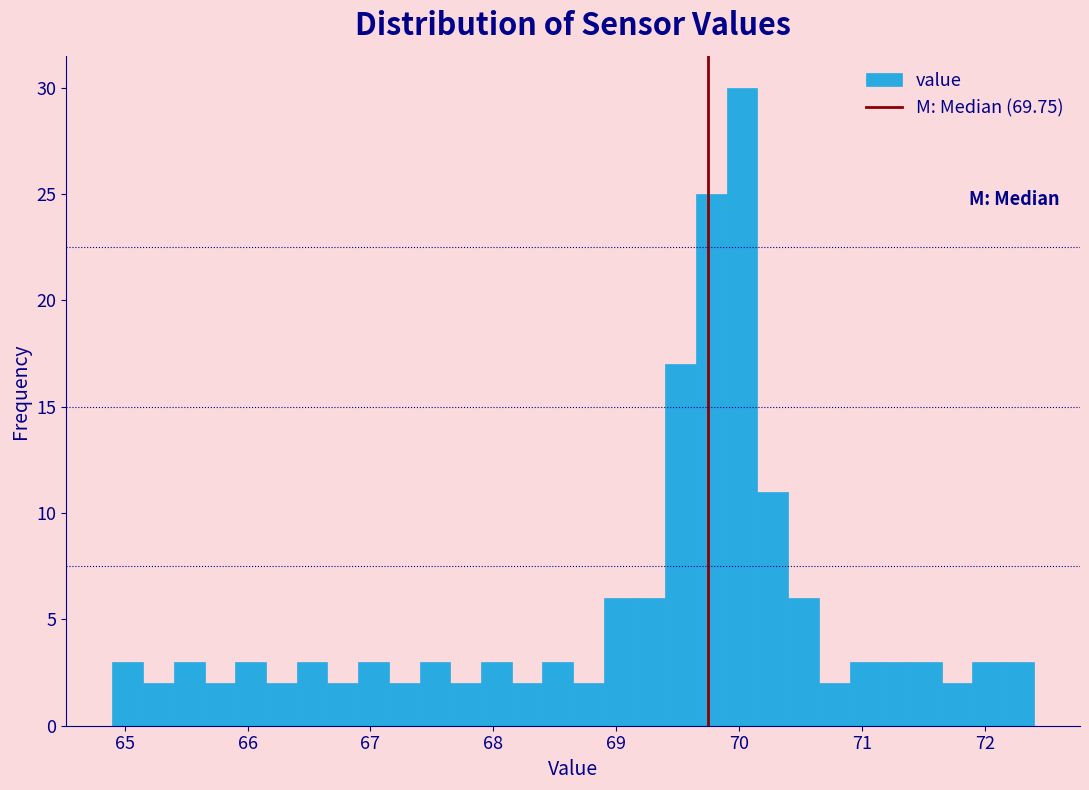

Read against the x-axis, roughly where is the centre of the tallest bar?

70.0